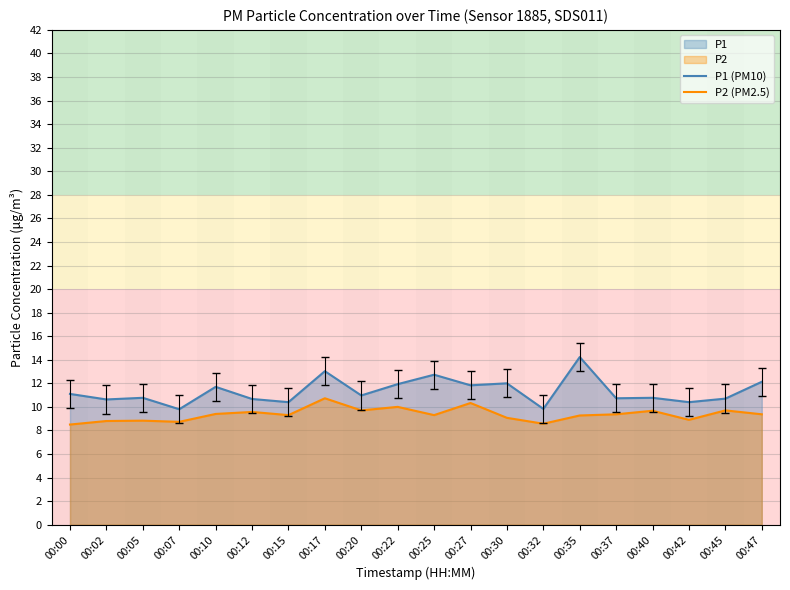

True or false: P1 (PM10) has more than 0 points higher than both neighbors.

True